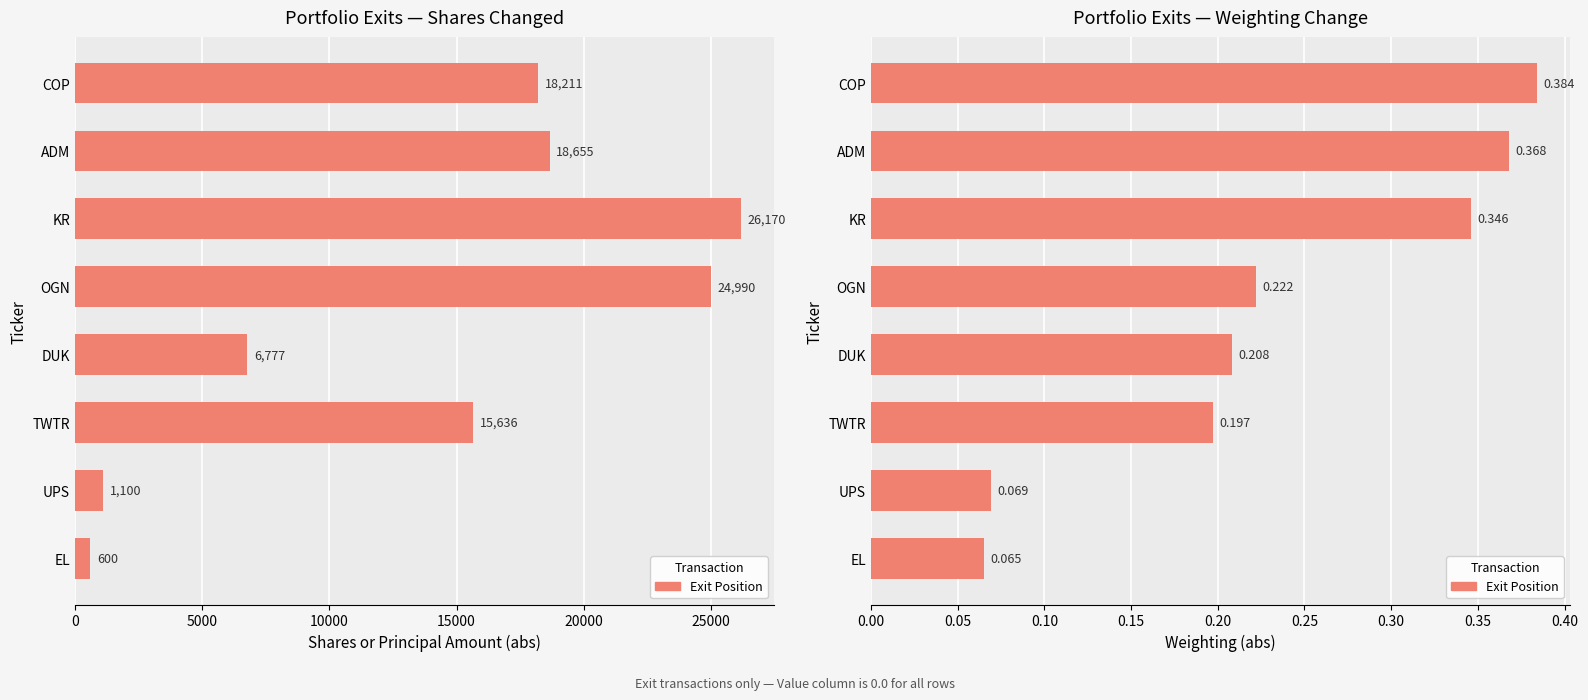

What is the difference between the second highest and minimum values?

0.3